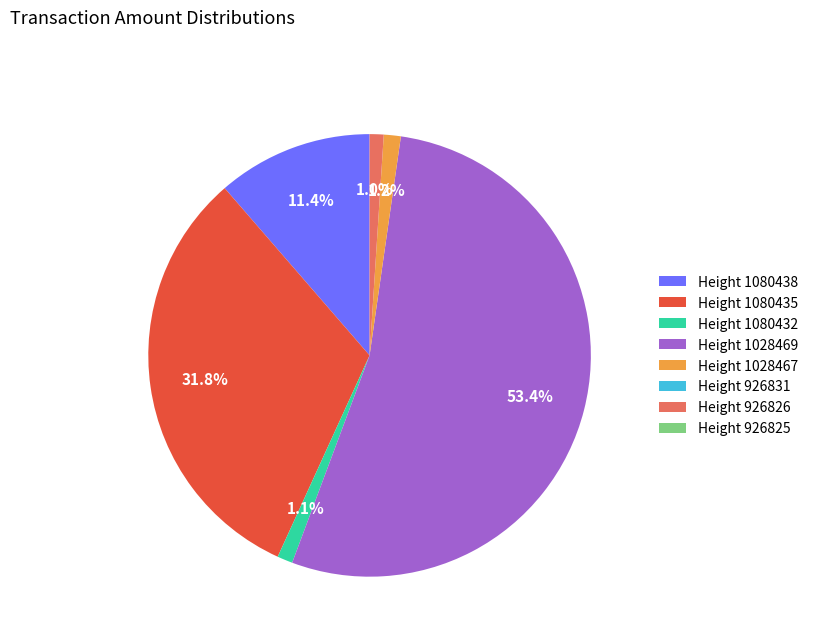

To the nearest percent, what is the difference between the largest and smallest slice percentages?

53%